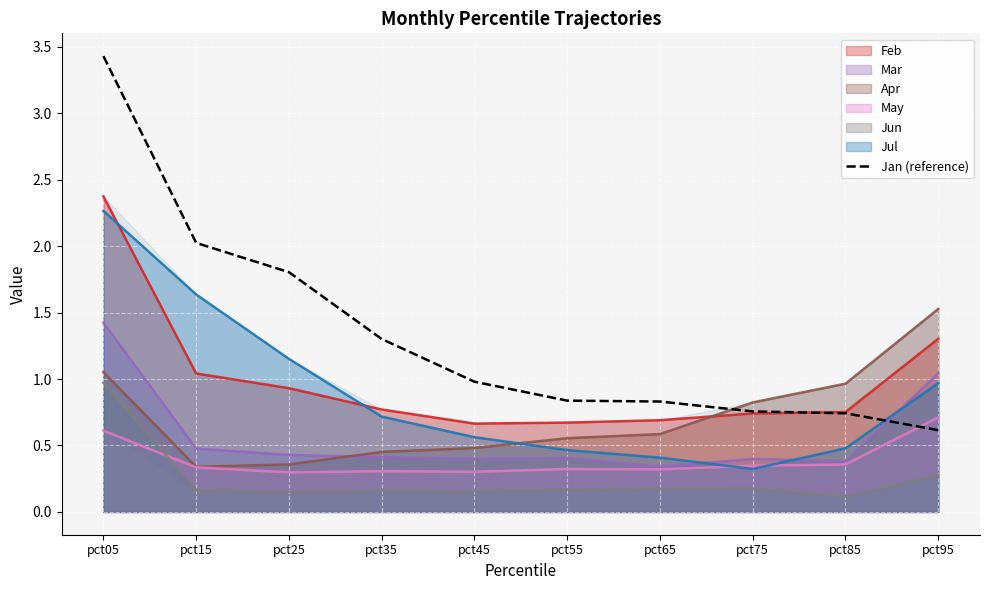

The chart shows a value of 3.4 at pct05. True or false?

True